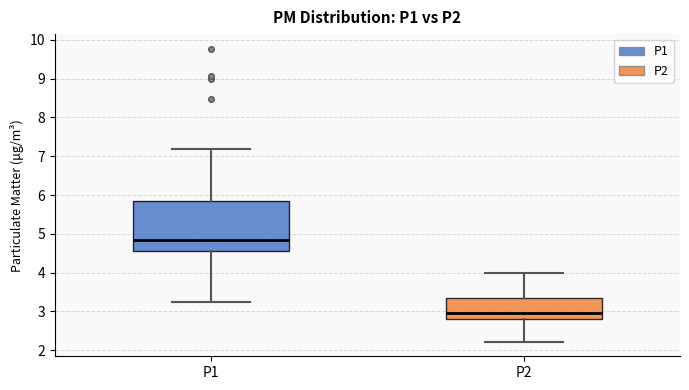

Which box is the tallest, from its lower edge to its upper edge?

P1